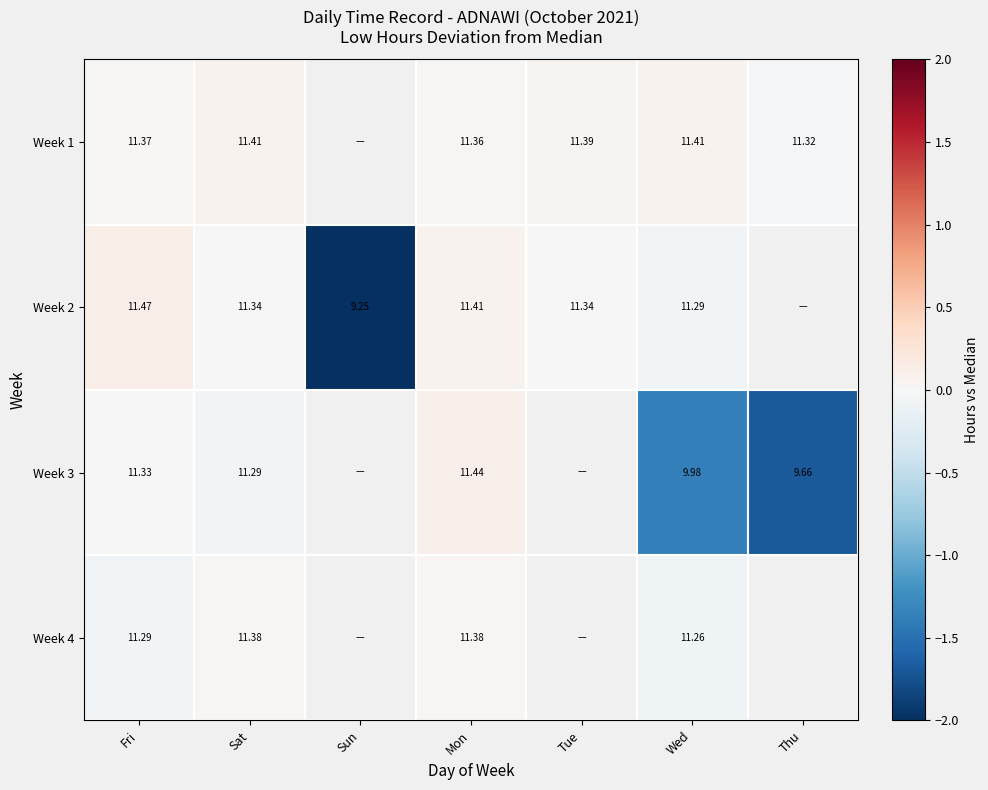

Is the value of Week 1 at Wed greater than the value of Week 3 at Fri?

Yes